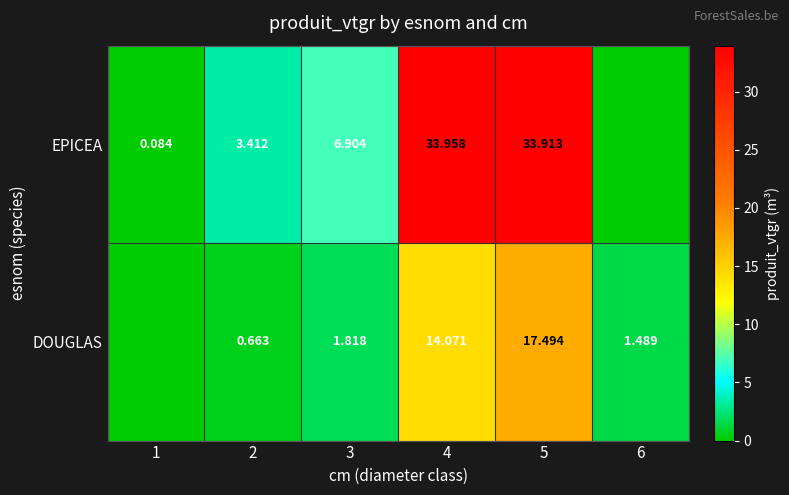

Is the value of DOUGLAS at 6 greater than the value of EPICEA at 2?

No